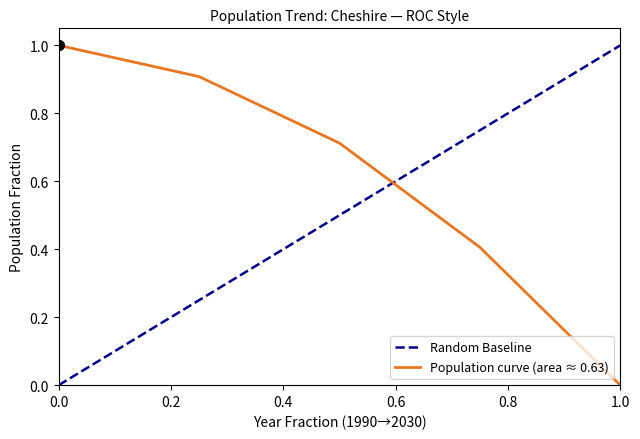

How many values are above zero?

4